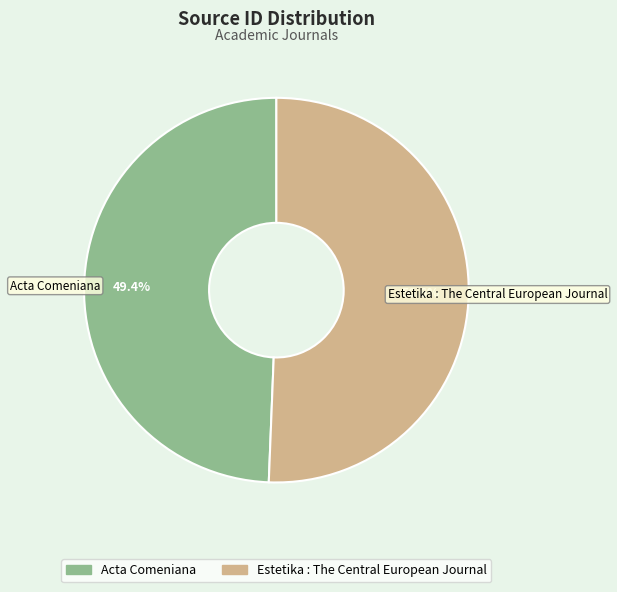

How many segments does this pie chart have?

2